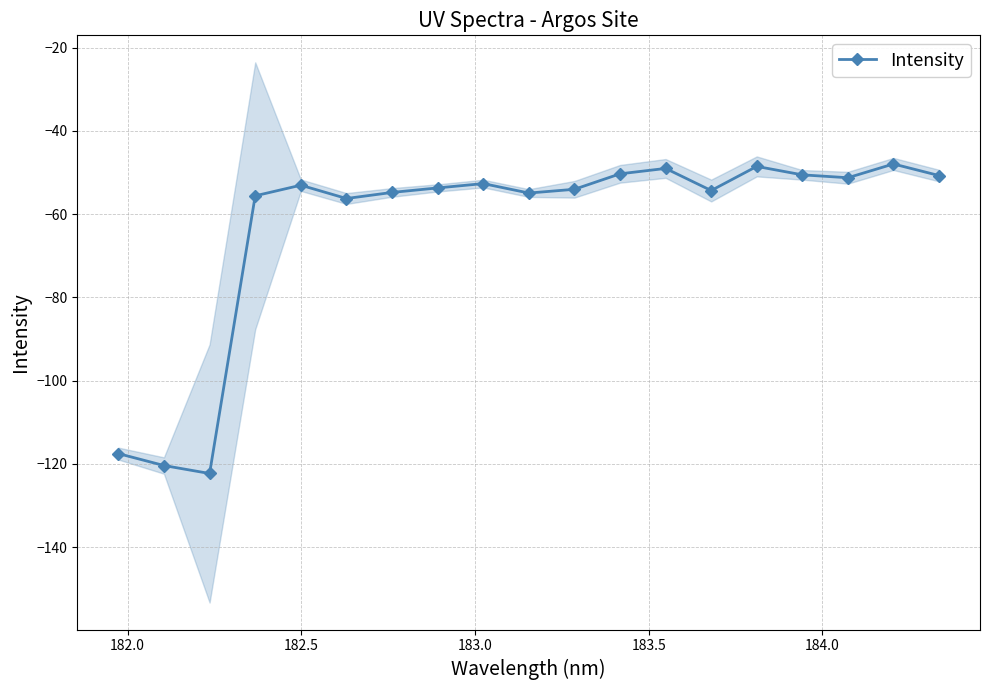

True or false: Intensity has more than 1 points higher than both neighbors.

True